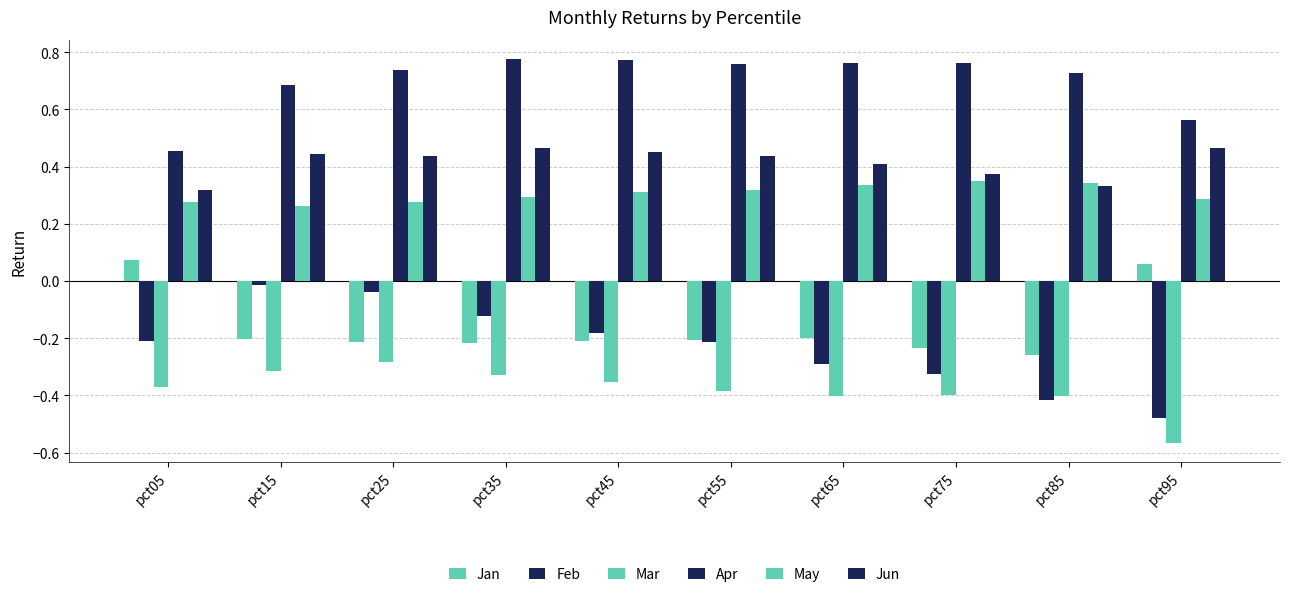

Reading left to right, transcribe all the data shown in this chart.

Jan: 0.1	-0.2	-0.2	-0.2	-0.2	-0.2	-0.2	-0.2	-0.3	0.1
Feb: -0.2	-0.0	-0.0	-0.1	-0.2	-0.2	-0.3	-0.3	-0.4	-0.5
Mar: -0.4	-0.3	-0.3	-0.3	-0.4	-0.4	-0.4	-0.4	-0.4	-0.6
Apr: 0.5	0.7	0.7	0.8	0.8	0.8	0.8	0.8	0.7	0.6
May: 0.3	0.3	0.3	0.3	0.3	0.3	0.3	0.3	0.3	0.3
Jun: 0.3	0.4	0.4	0.5	0.4	0.4	0.4	0.4	0.3	0.5